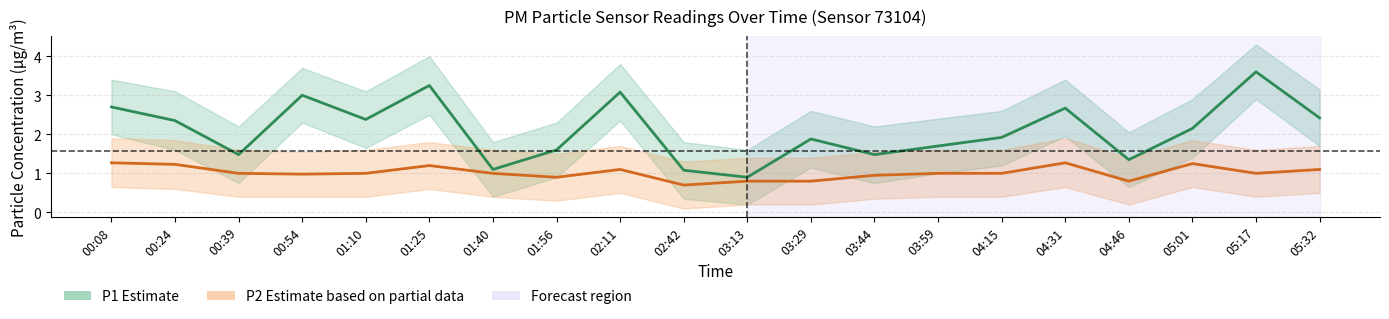

Which category has the highest value in the P1 (PM10) series?

05:17